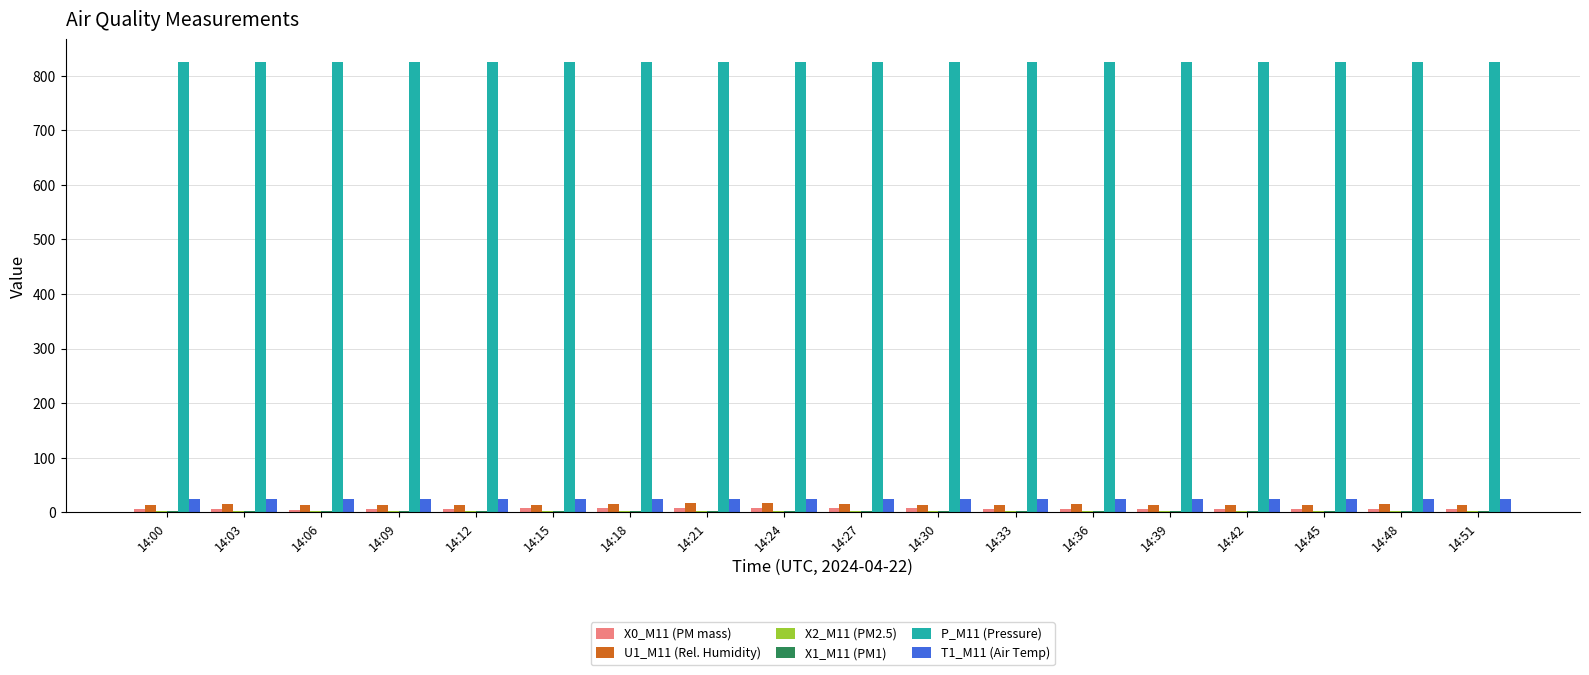

What is the sum of all U1_M11 (Rel. Humidity) values?

255.8